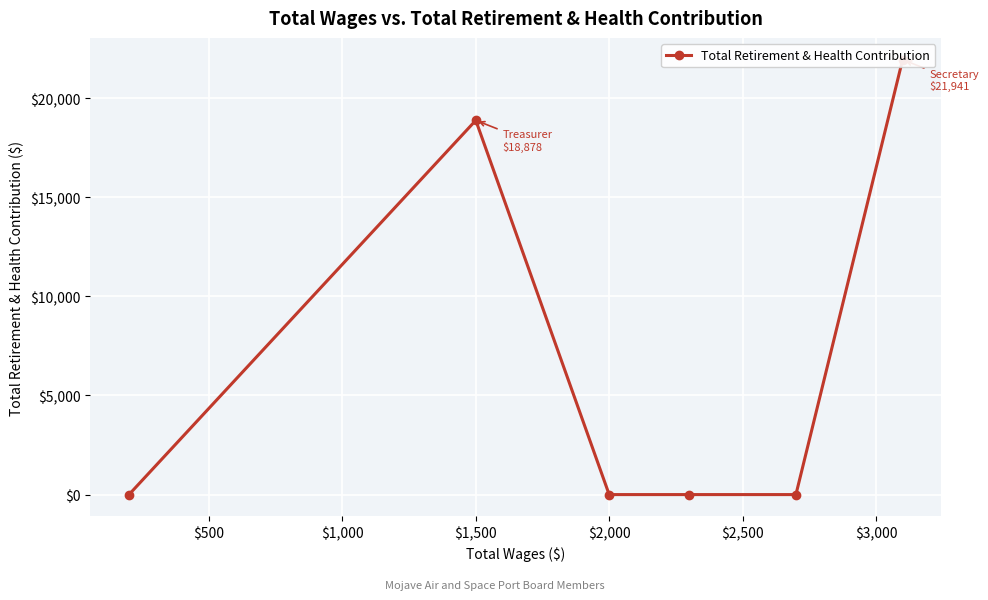

What is the difference between the maximum and minimum values?

21941